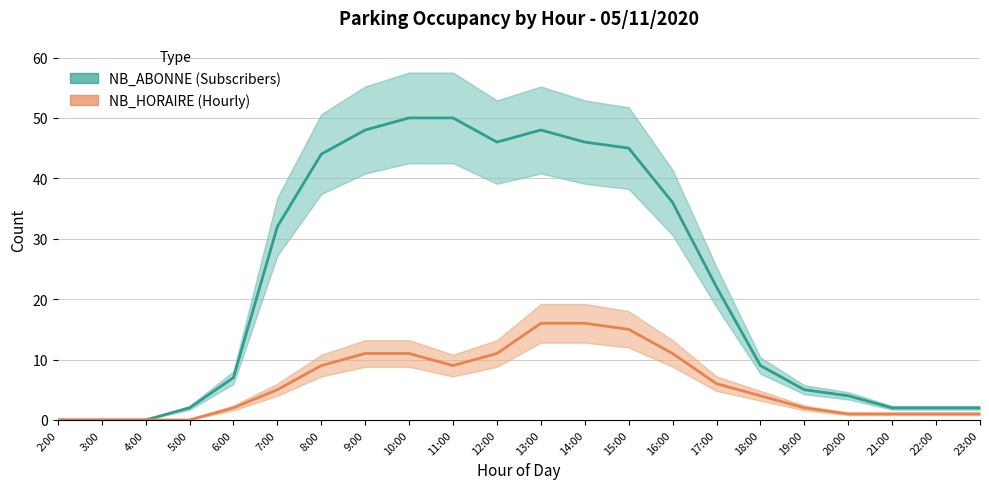

True or false: NB_ABONNE has more than 0 interior local peaks.

True